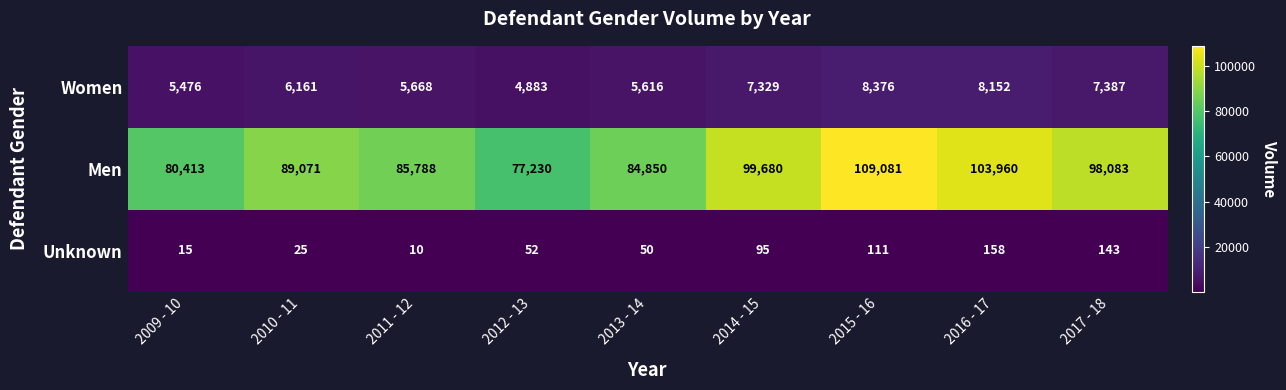

Reading left to right, extract all data points from this chart.

Women: 2009 - 10=5476	2010 - 11=6161	2011 - 12=5668	2012 - 13=4883	2013 - 14=5616	2014 - 15=7329	2015 - 16=8376	2016 - 17=8152	2017 - 18=7387
Men: 2009 - 10=80413	2010 - 11=89071	2011 - 12=85788	2012 - 13=77230	2013 - 14=84850	2014 - 15=99680	2015 - 16=109081	2016 - 17=103960	2017 - 18=98083
Unknown: 2009 - 10=15	2010 - 11=25	2011 - 12=10	2012 - 13=52	2013 - 14=50	2014 - 15=95	2015 - 16=111	2016 - 17=158	2017 - 18=143